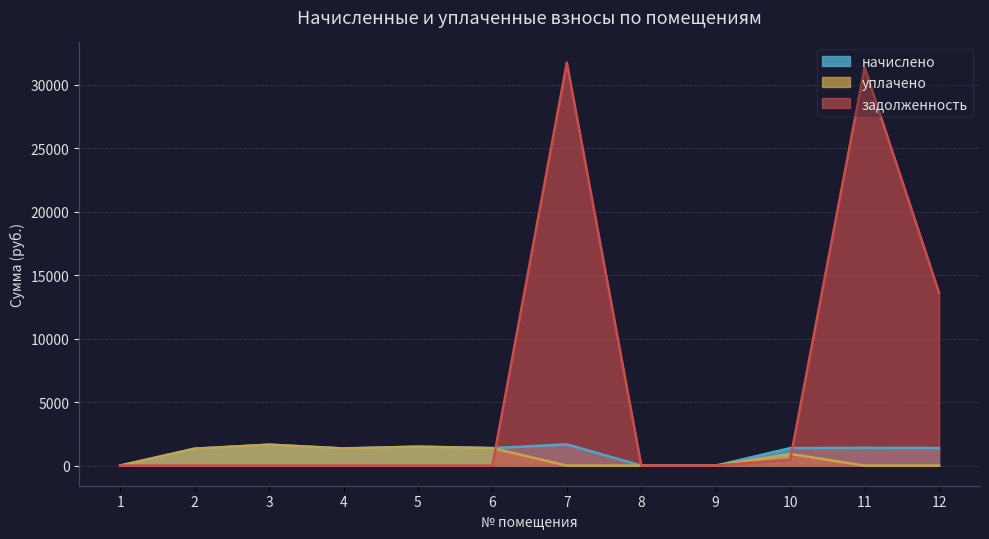

What is the difference between the начислено values at 12 and 3?

264.0